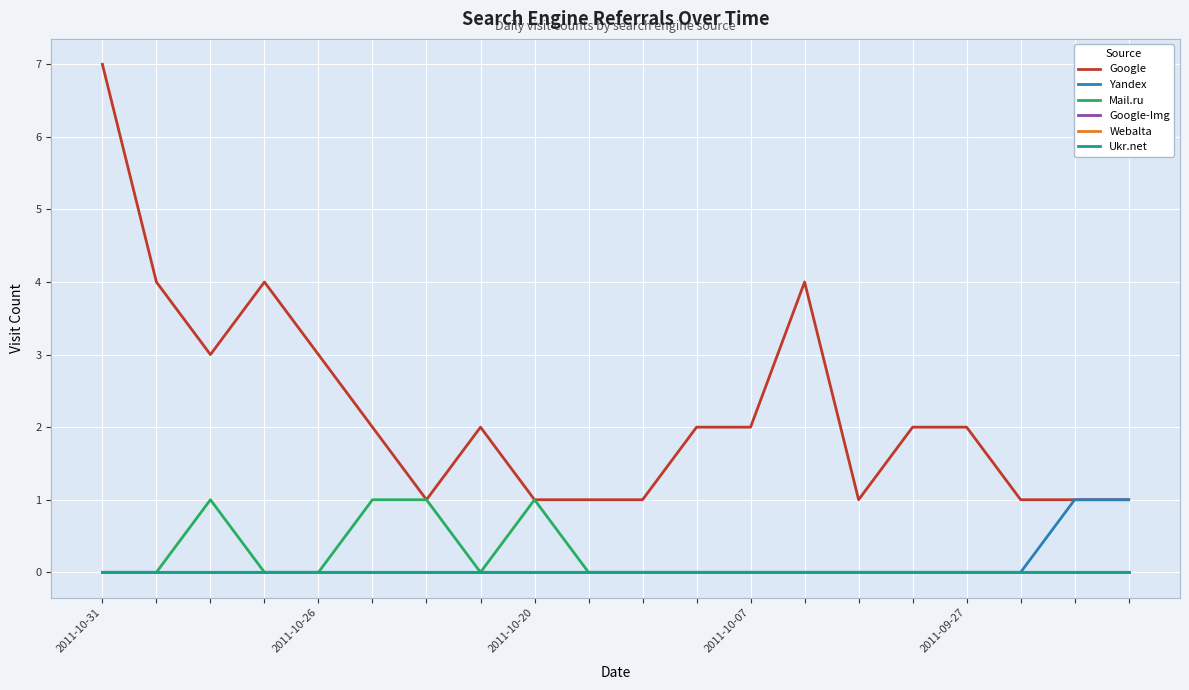

Does the chart have visible grid lines?

Yes